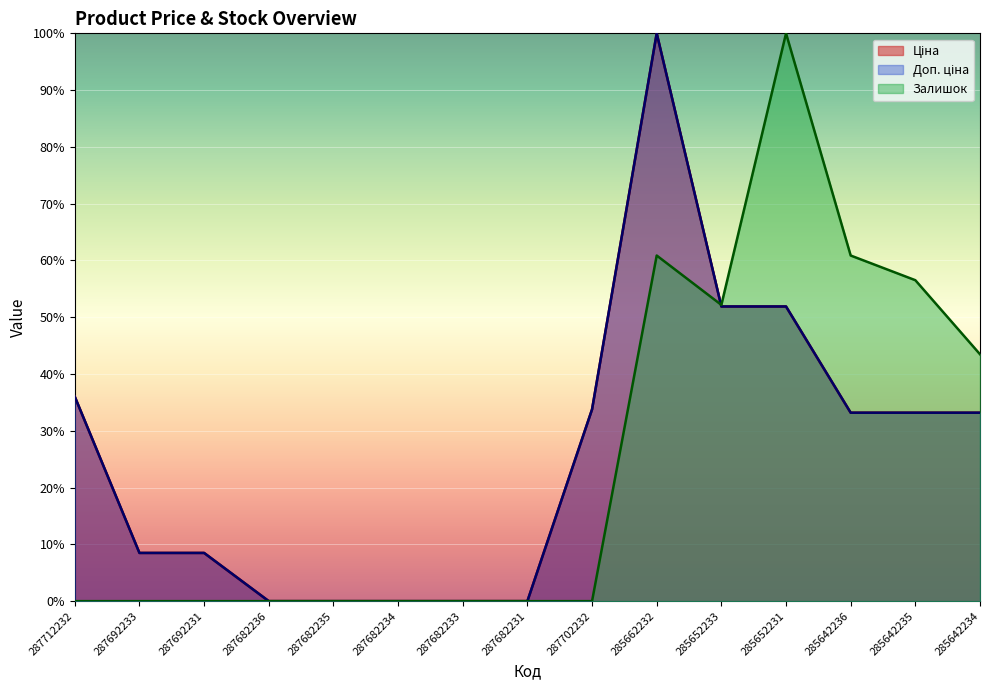

How many interior local peaks does the Доп. ціна series have?

1